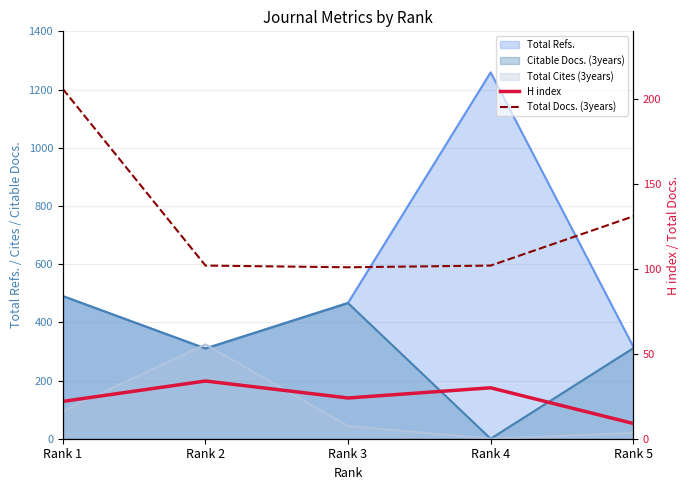

Is the value of Total Docs. (3years) at Rank 5 greater than the value of H index at Rank 5?

Yes